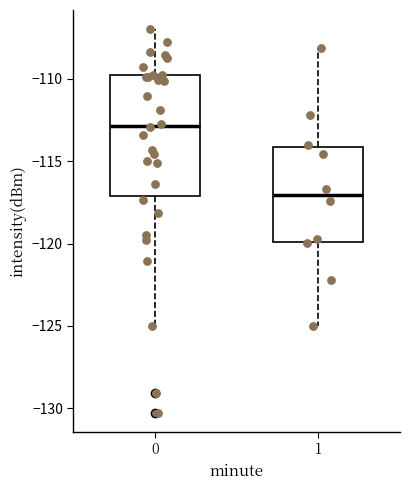

Which box is the tallest, from its lower edge to its upper edge?

0